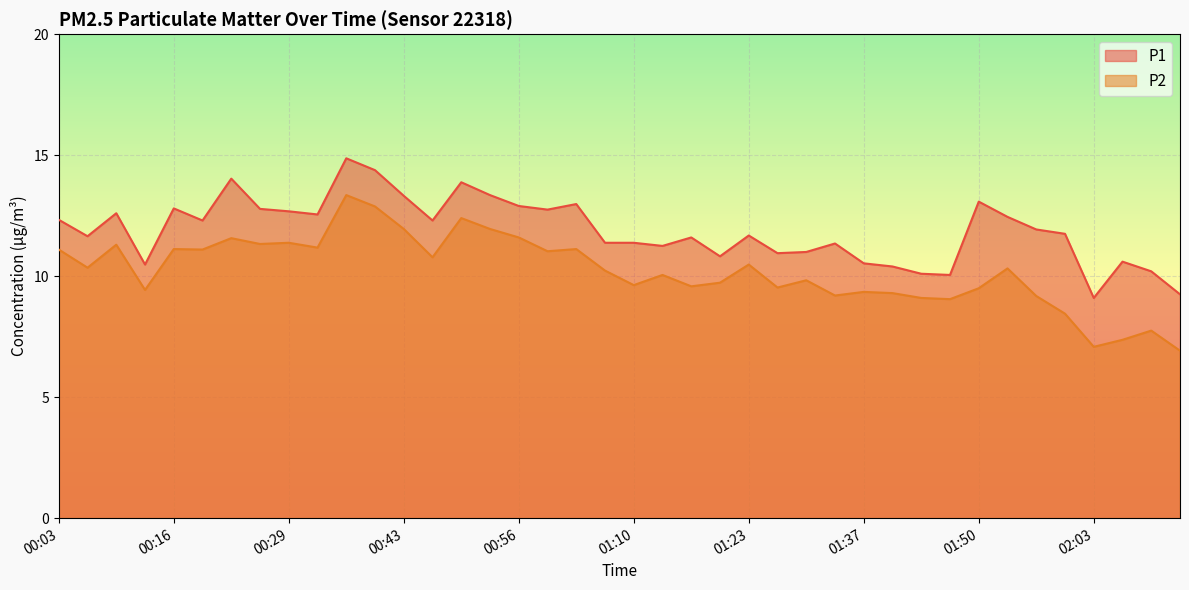

In P1, how many points are lower than both neighbors (excluding endpoints)?

11